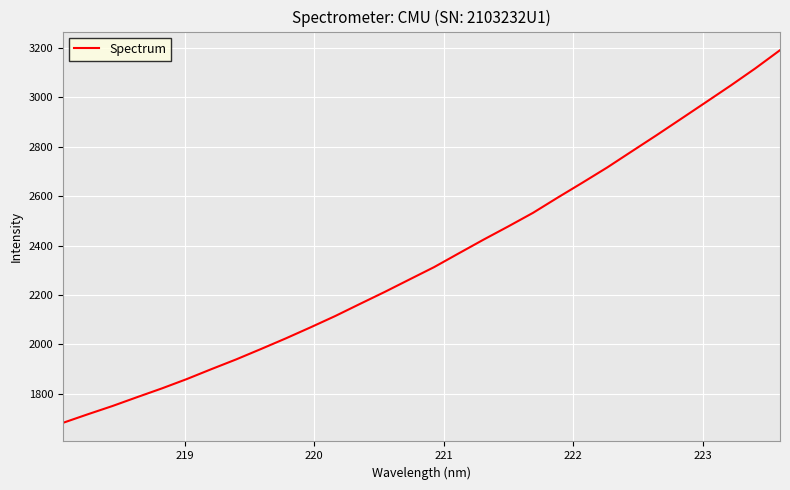

What is the difference between the maximum and minimum values?

1509.8